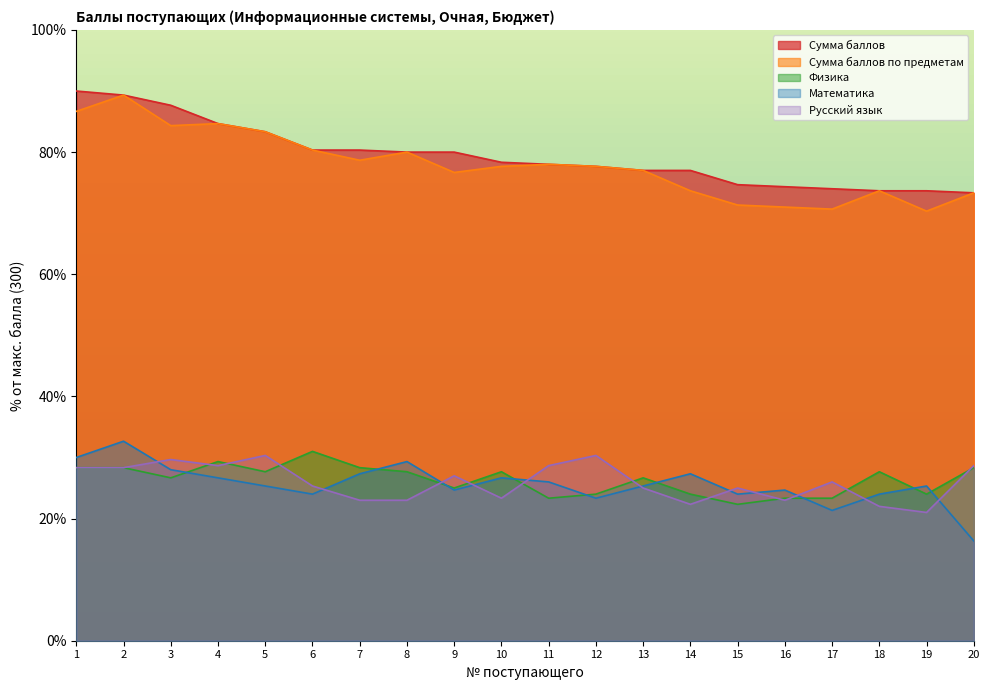

Is the value of Русский язык at 17 greater than the value of Сумма баллов по предметам at 16?

No